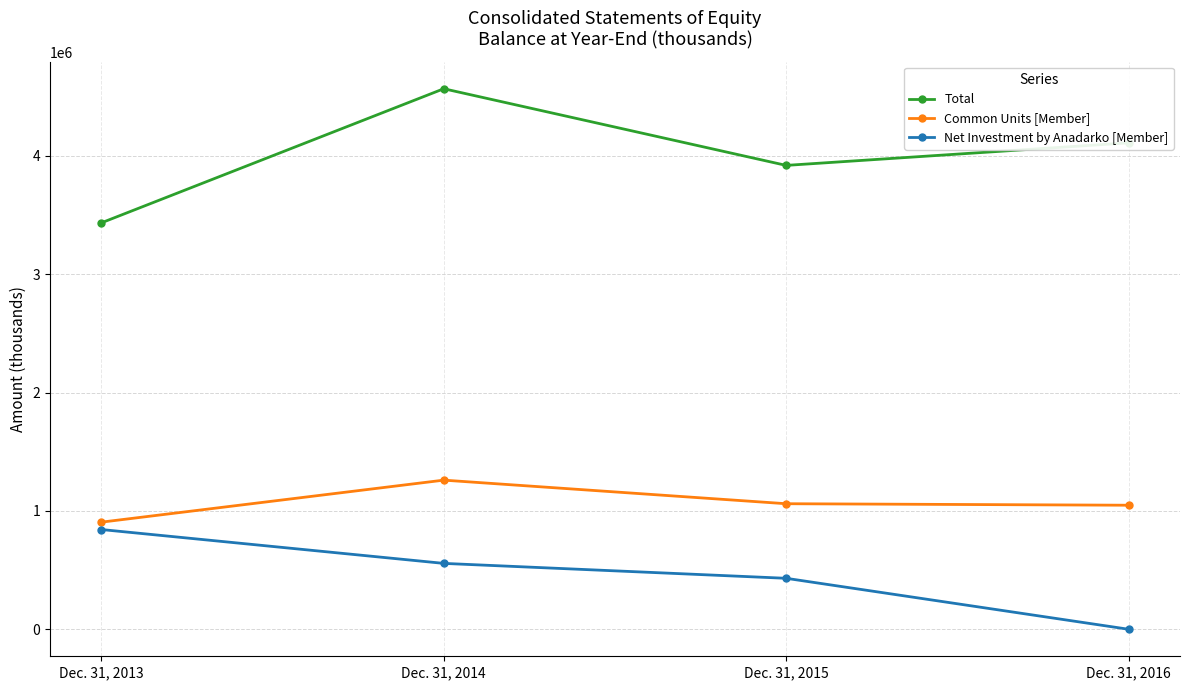

The value of Common Units [Member] at Dec. 31, 2013 is 905082. True or false?

True